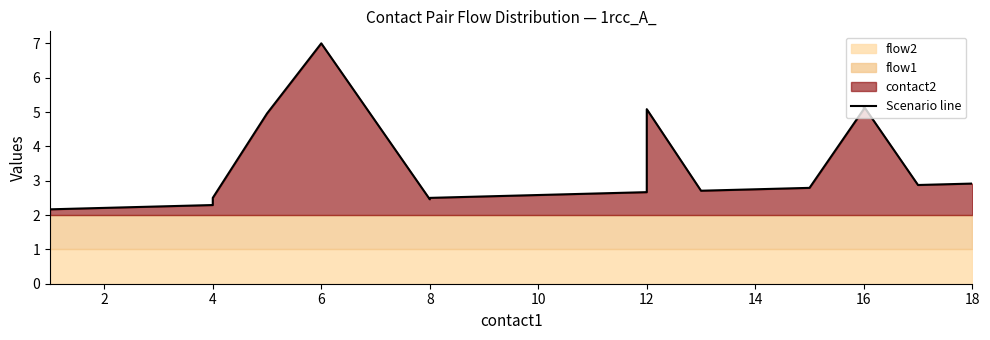

What is the maximum value shown in the chart?

7.0